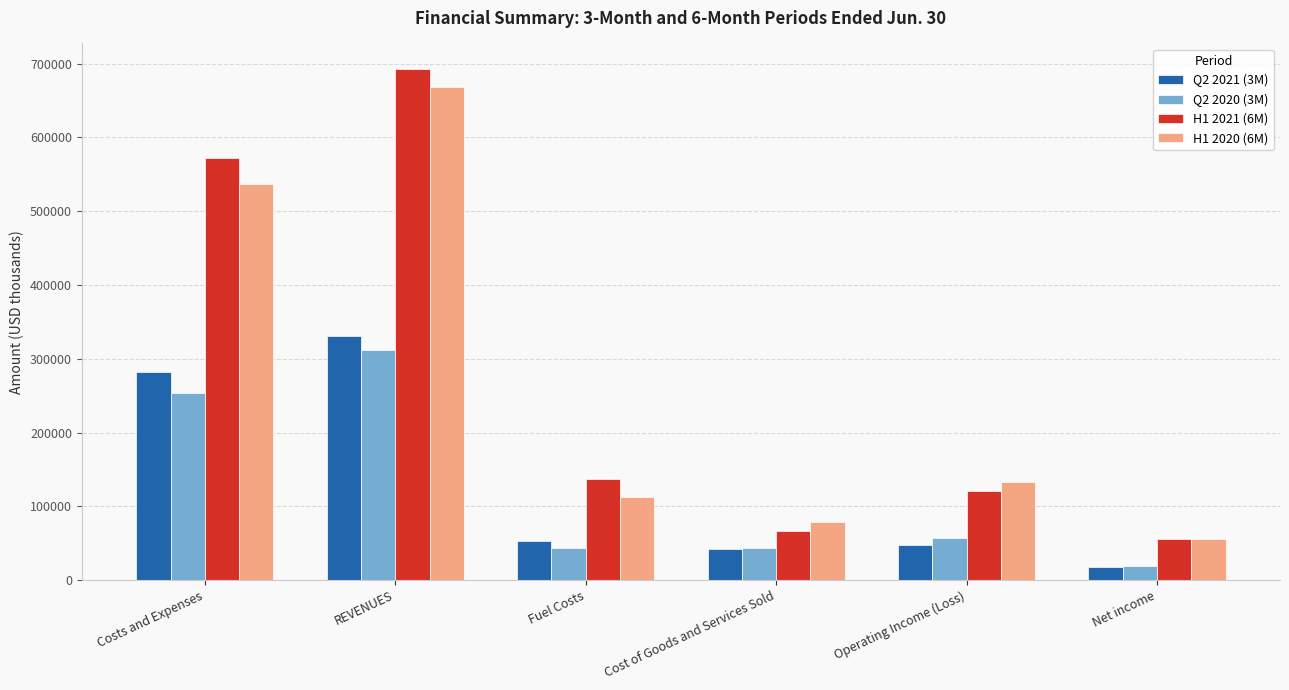

What is the total value across all series at Fuel Costs?

345901